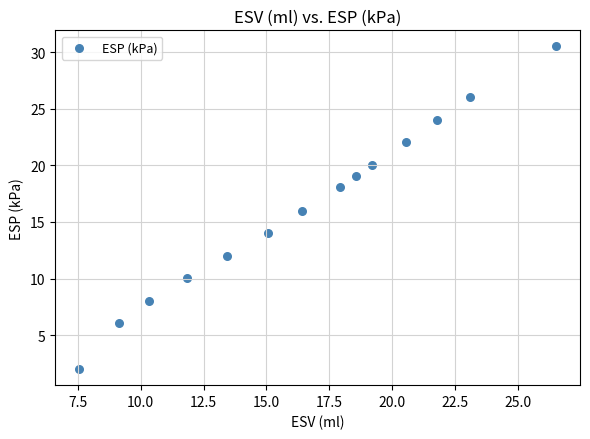

What is the range of X values (max minus min)?

19.0